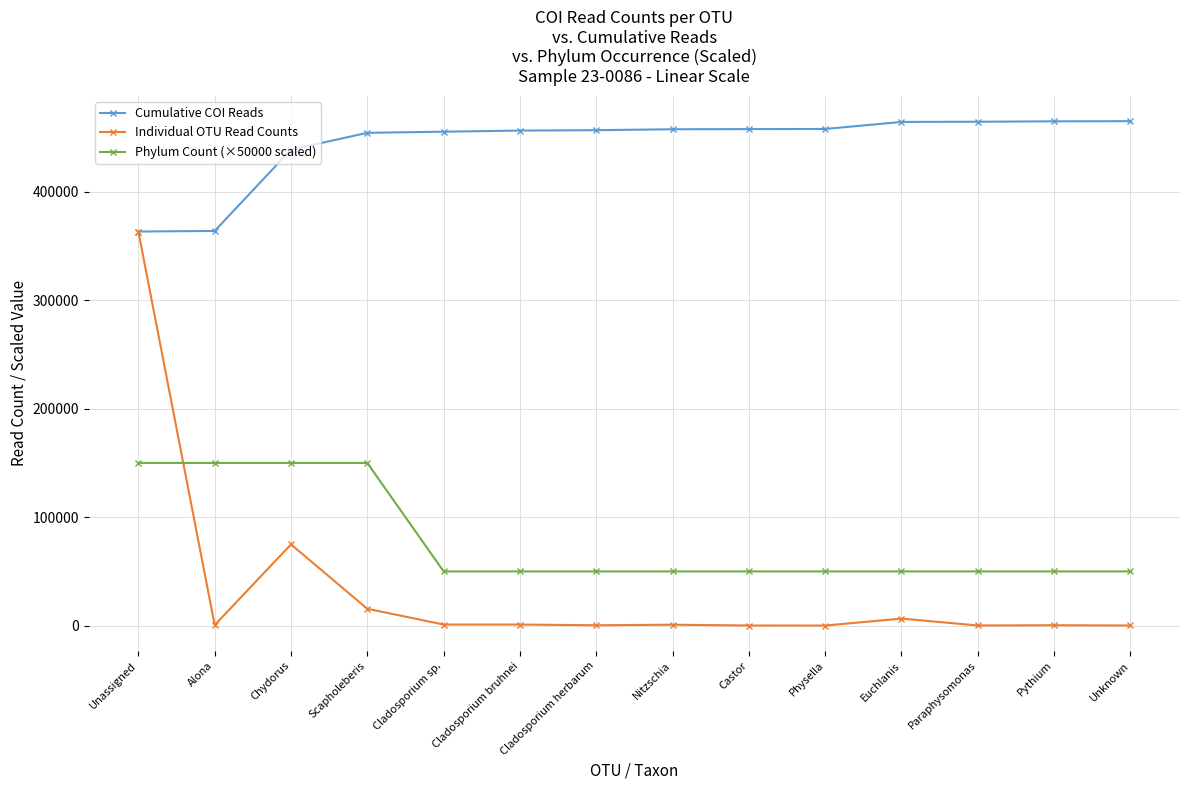

The value of Phylum Count (×50000 scaled) at Pythium is 79828. True or false?

False